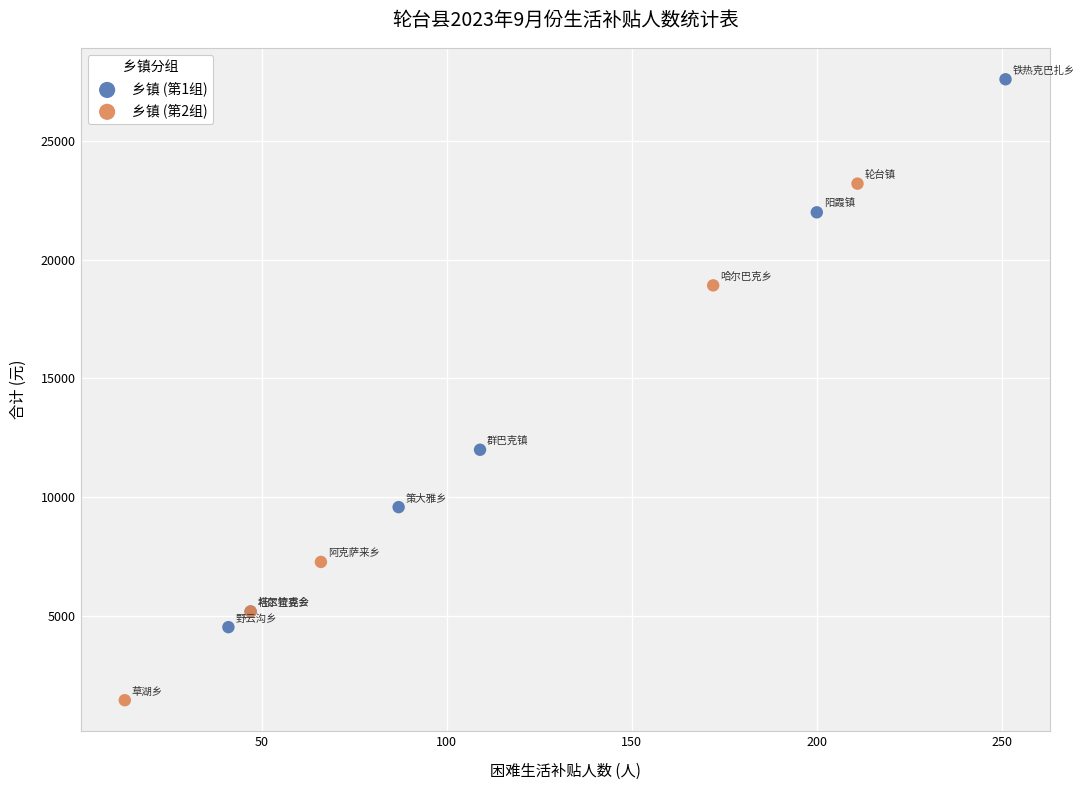

Which series reaches the maximum Y coordinate?

乡镇 (第1组)